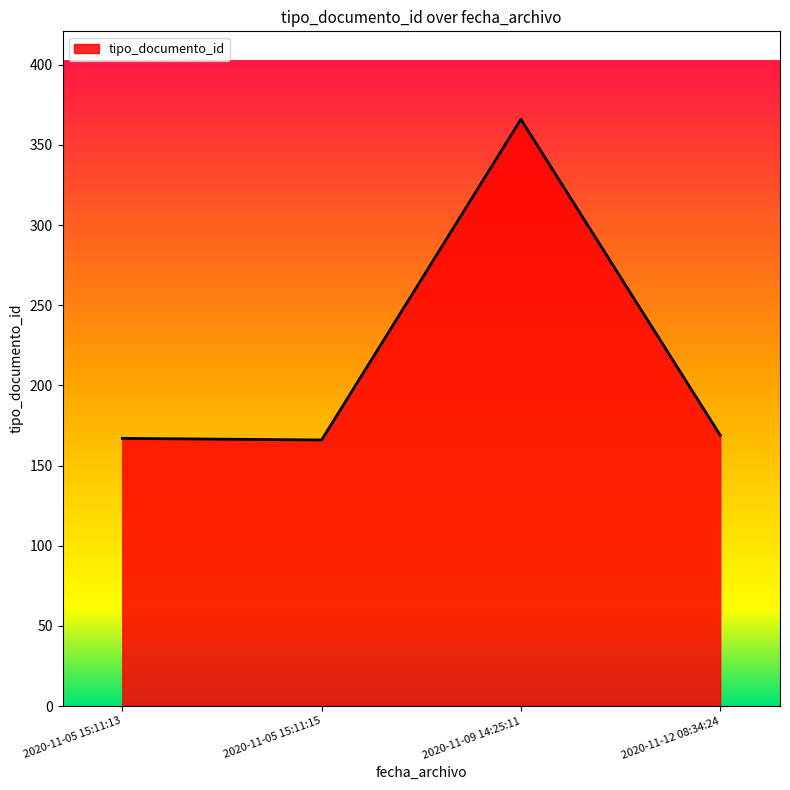

The chart shows a value of 582 at 2020-11-09 14:25:11. True or false?

False